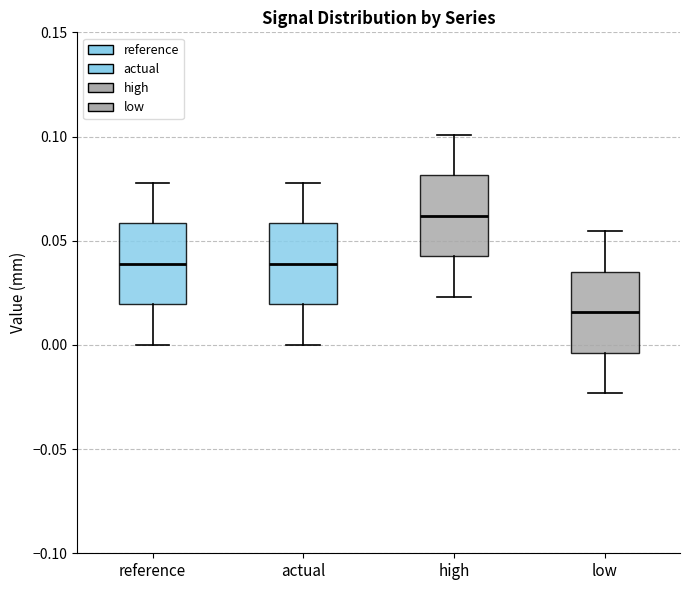

Which box has the lowest median line?

low